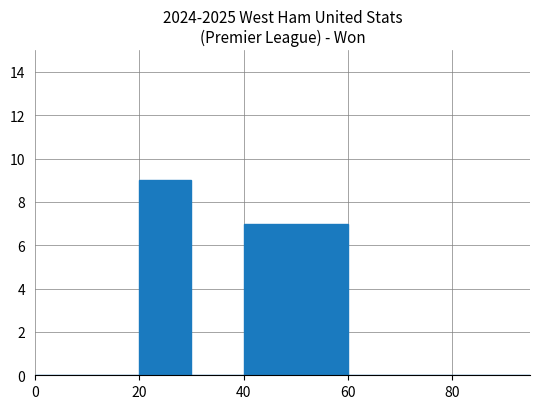

What is the maximum value shown in the chart?

9